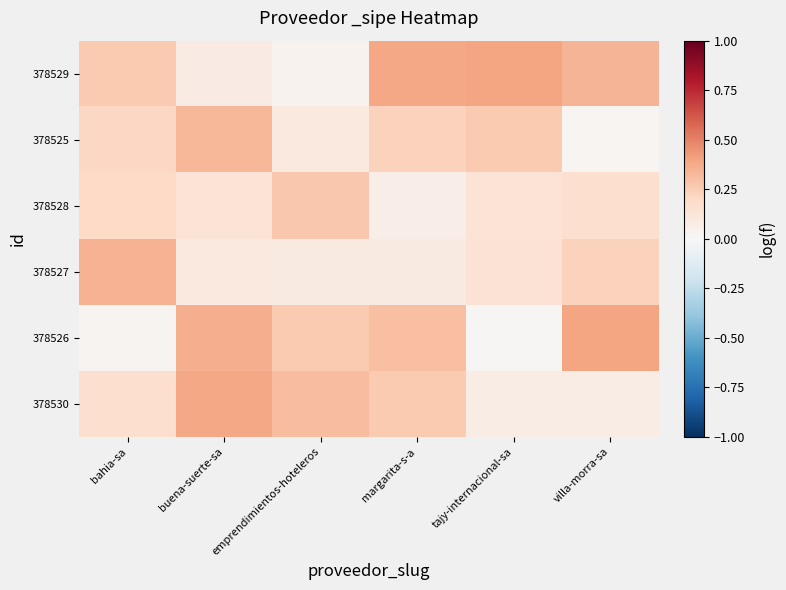

Reading right to left, list all the values displayed in this chart.

378530: villa-morra-sa=0.1	tajy-internacional-sa=0.1	margarita-s-a=0.3	emprendimientos-hoteleros=0.3	buena-suerte-sa=0.4	bahia-sa=0.2
378526: villa-morra-sa=0.4	tajy-internacional-sa=0.0	margarita-s-a=0.3	emprendimientos-hoteleros=0.3	buena-suerte-sa=0.4	bahia-sa=0.0
378527: villa-morra-sa=0.2	tajy-internacional-sa=0.1	margarita-s-a=0.1	emprendimientos-hoteleros=0.1	buena-suerte-sa=0.1	bahia-sa=0.3
378528: villa-morra-sa=0.2	tajy-internacional-sa=0.1	margarita-s-a=0.1	emprendimientos-hoteleros=0.3	buena-suerte-sa=0.1	bahia-sa=0.2
378525: villa-morra-sa=0.0	tajy-internacional-sa=0.3	margarita-s-a=0.2	emprendimientos-hoteleros=0.1	buena-suerte-sa=0.3	bahia-sa=0.2
378529: villa-morra-sa=0.3	tajy-internacional-sa=0.4	margarita-s-a=0.4	emprendimientos-hoteleros=0.0	buena-suerte-sa=0.1	bahia-sa=0.3